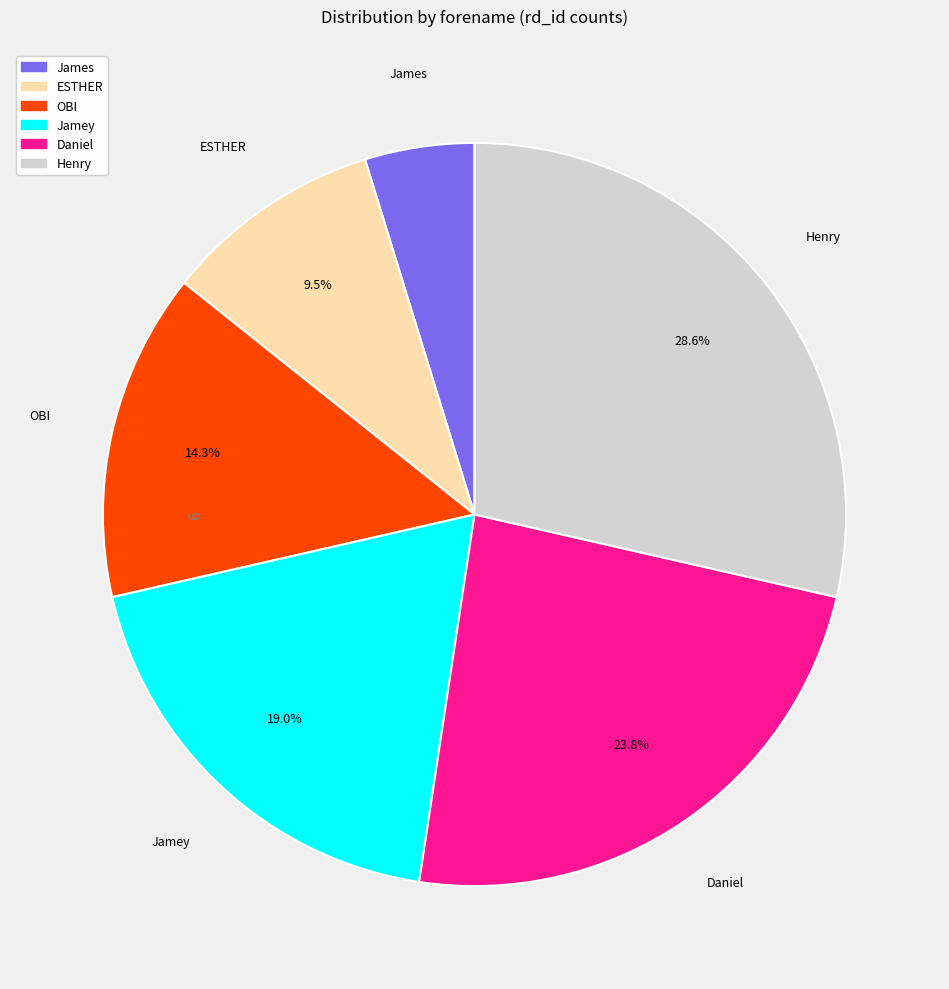

What is the ratio of the value at Daniel to the value at OBI?

1.7